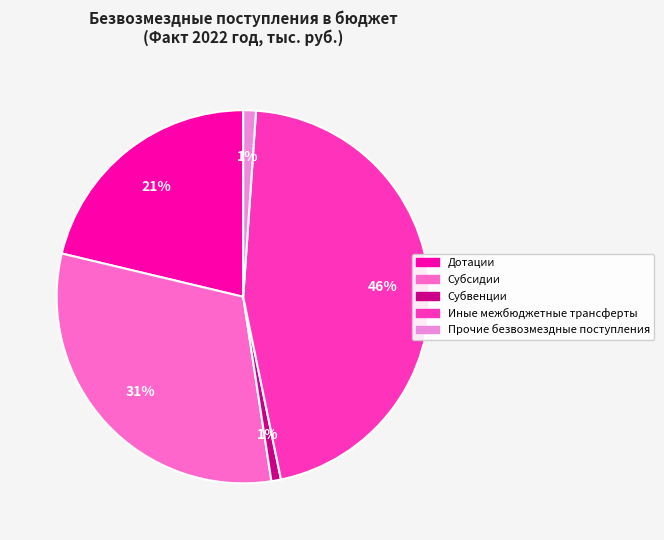

How many slices are in this pie chart?

5